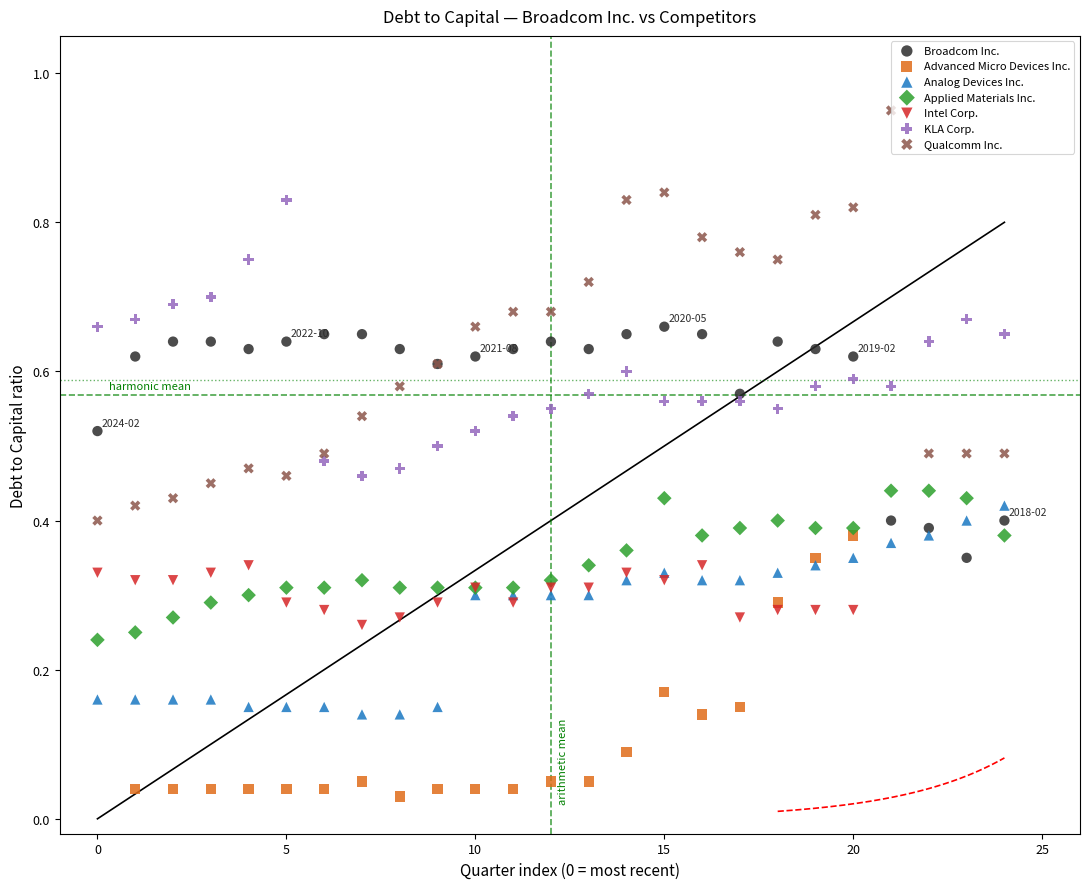

Which series reaches the maximum Y coordinate?

Qualcomm Inc.